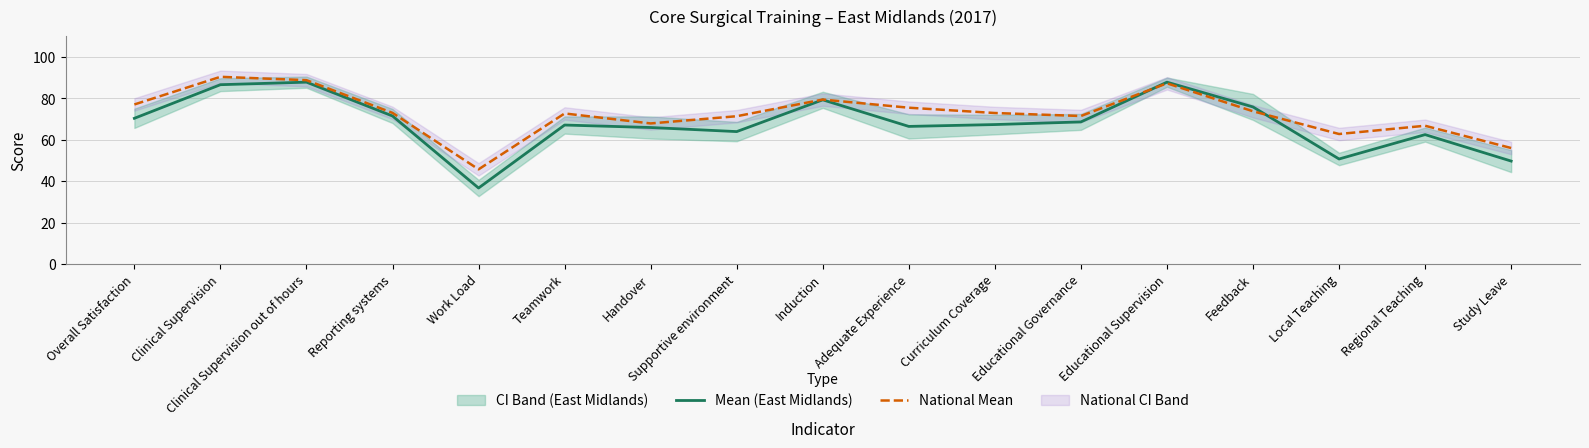

How many values in the Mean (East Midlands) series exceed 67?

10